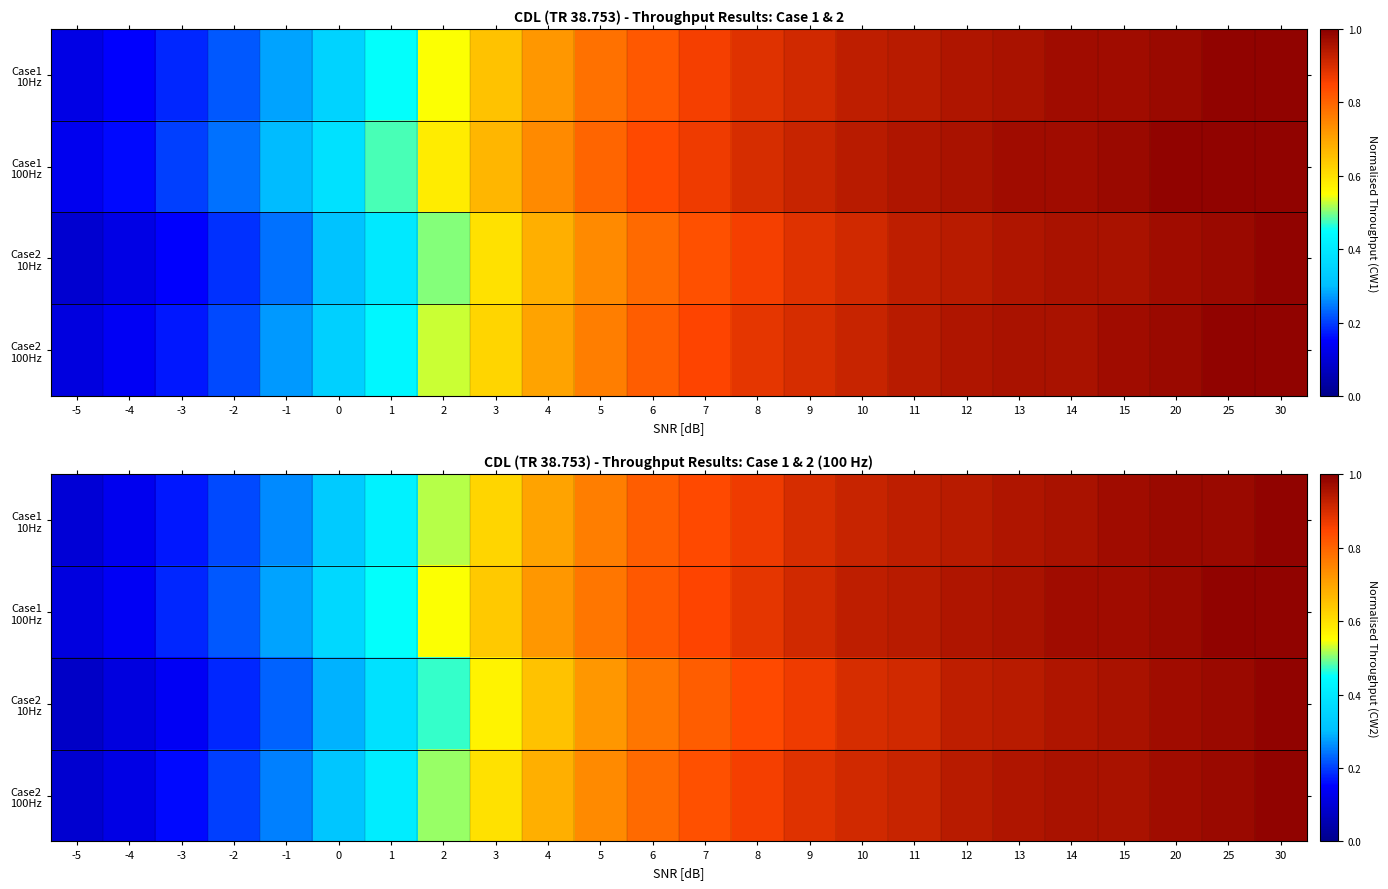

What is the sum of the Case2 100Hz values at 30 and 13?

1.9